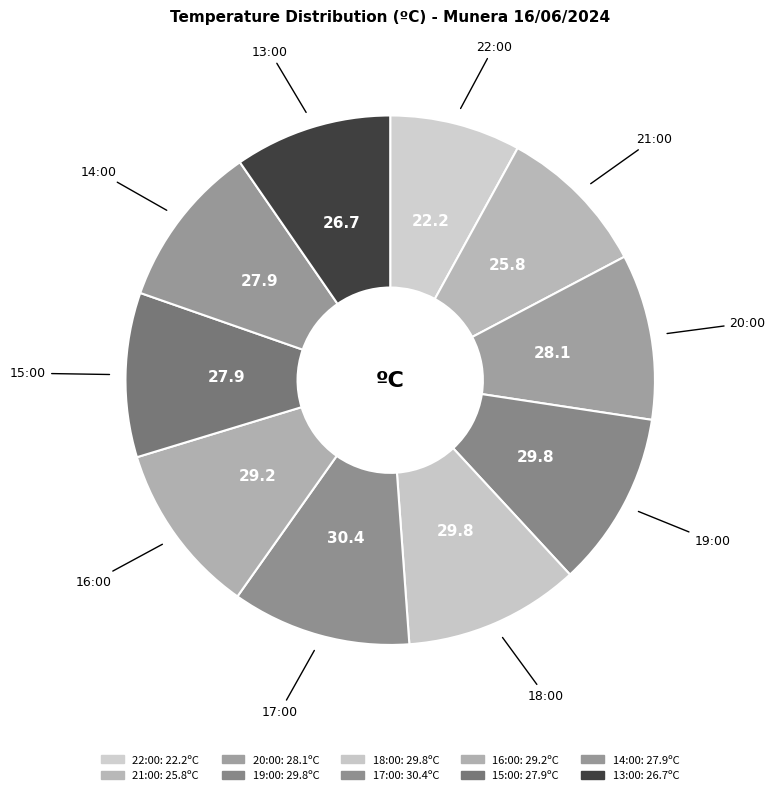

How many slices are in this pie chart?

10